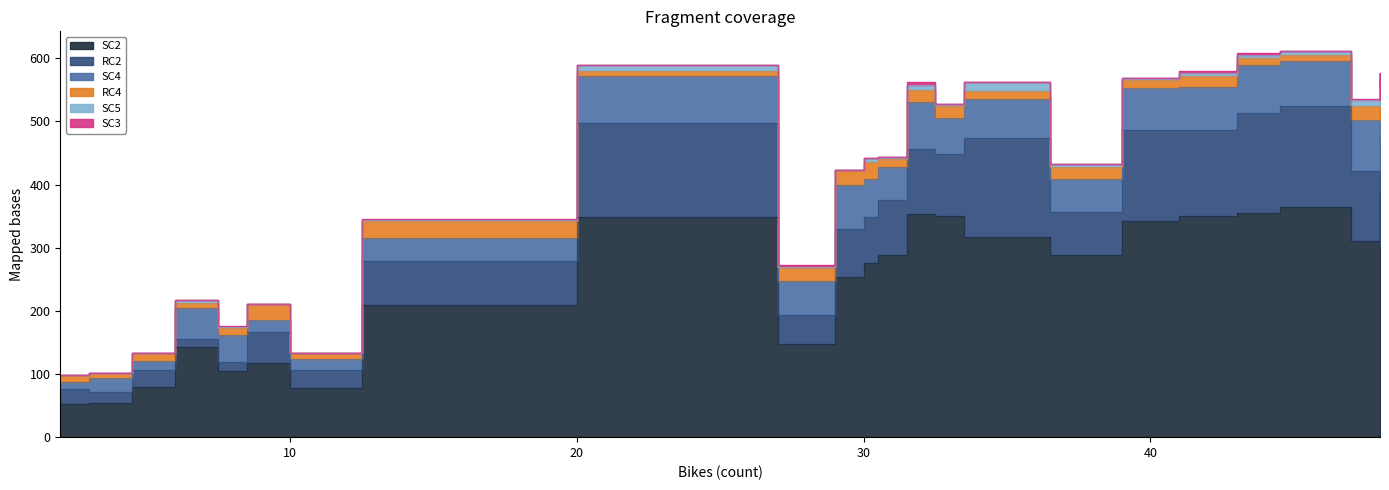

Count the number of data series in this chart.

6